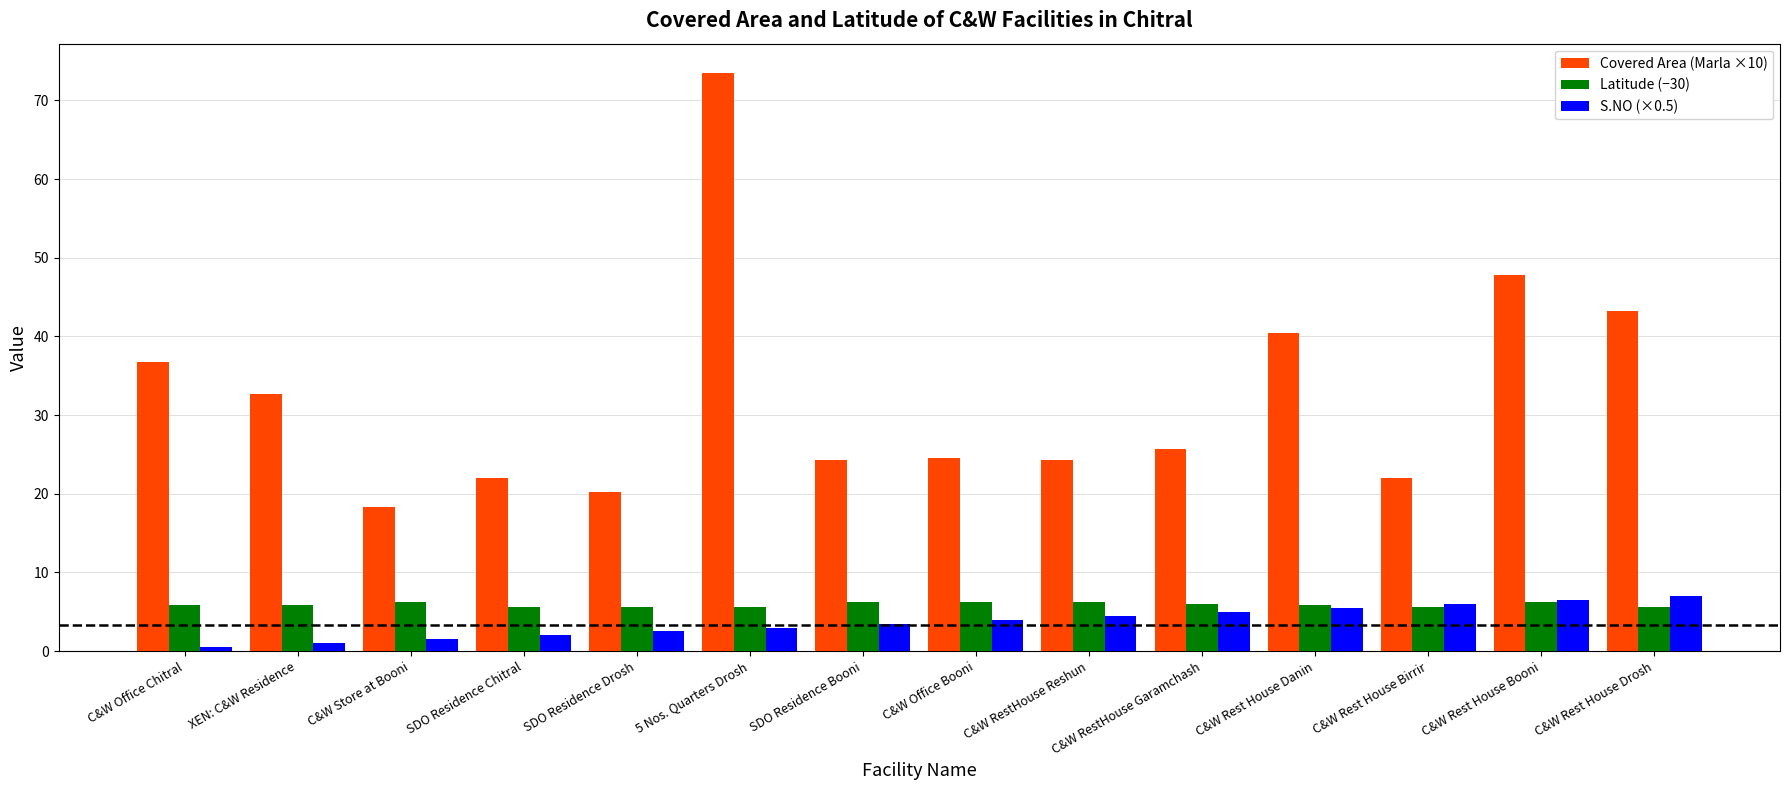

What is the difference between the Latitude (−30) values at C&W RestHouse Garamchash and 5 Nos. Quarters Drosh?

0.4